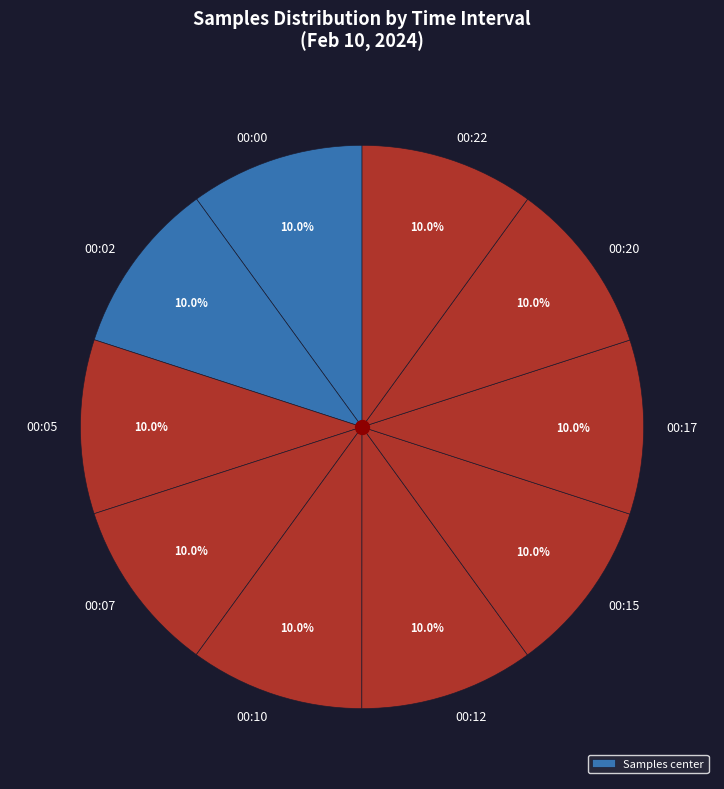

Combined, what portion of the pie is 00:17 and 00:07?

20.0%